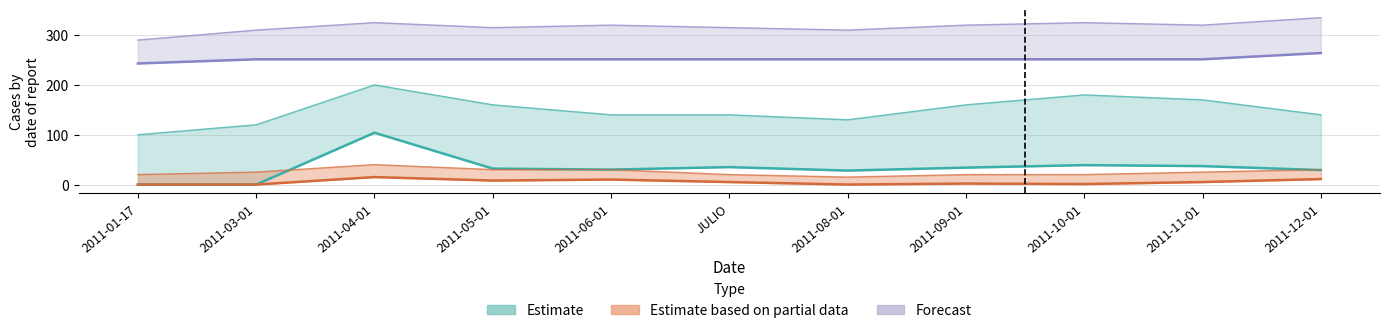

Reading right to left, transcribe all the data shown in this chart.

Estimate: 29.0	37.0	39.0	34.0	28.0	35.0	30.0	32.0	104.0	0.0	0.0
Estimate based on partial data: 11.0	5.0	1.0	2.0	0.0	5.0	10.0	8.0	15.0	0.0	0.0
Forecast: 264.0	251.4	251.4	251.4	251.4	251.4	251.4	251.4	251.4	251.4	243.0